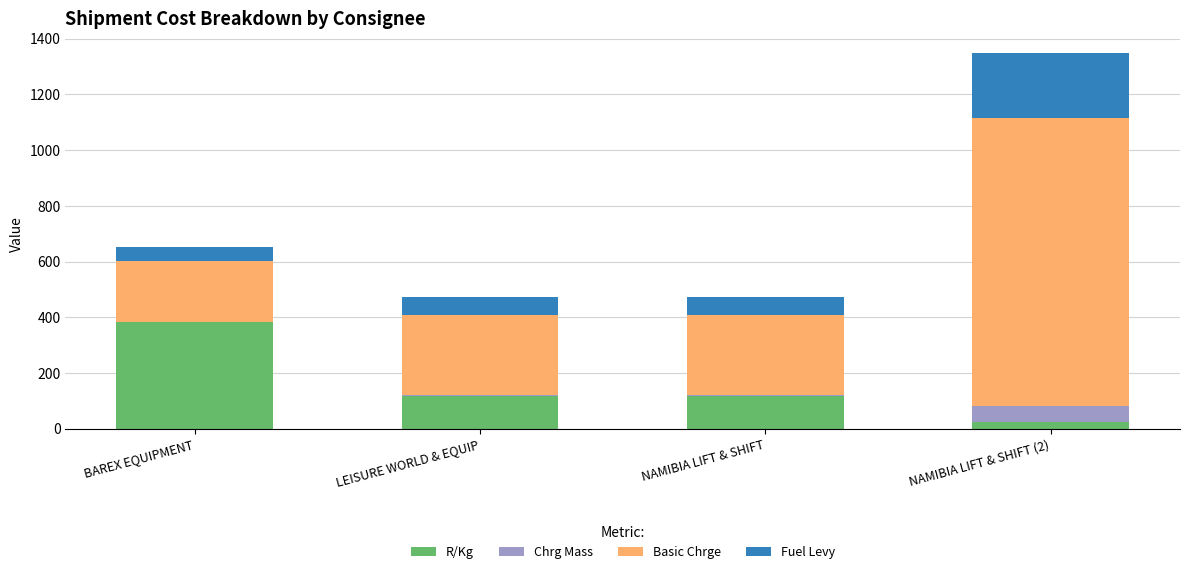

At which category is the sum across all series the highest?

NAMIBIA LIFT & SHIFT (2)